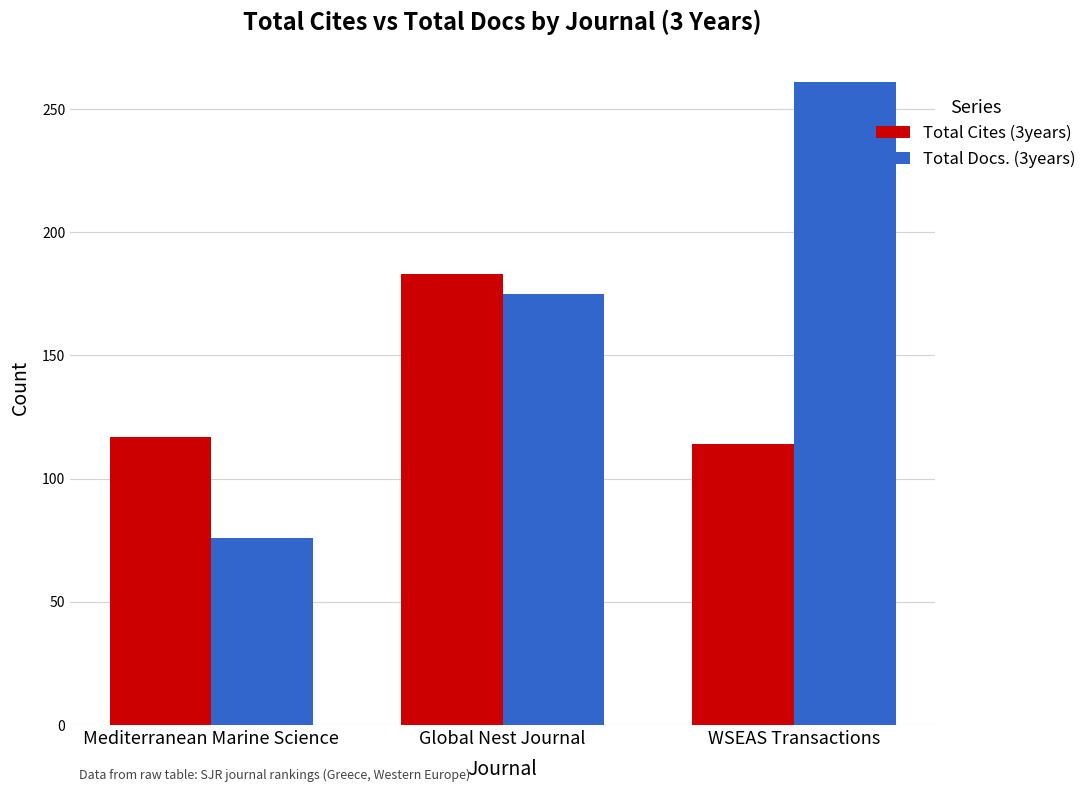

Which category has the highest value across all series?

WSEAS Transactions